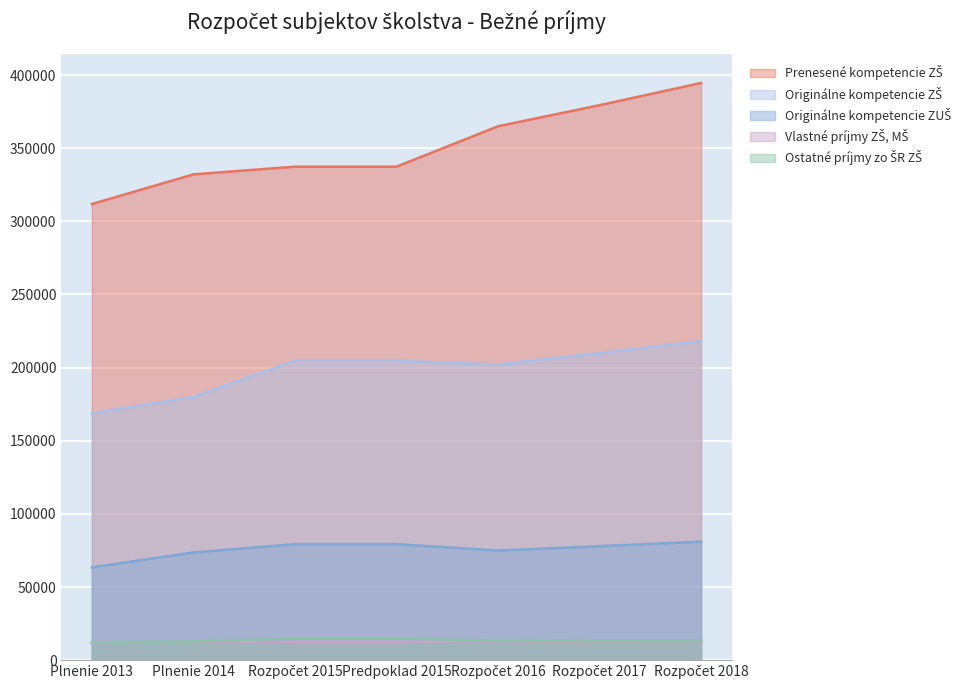

Between Rozpočet 2015 and Rozpočet 2018, which is larger?

Rozpočet 2018